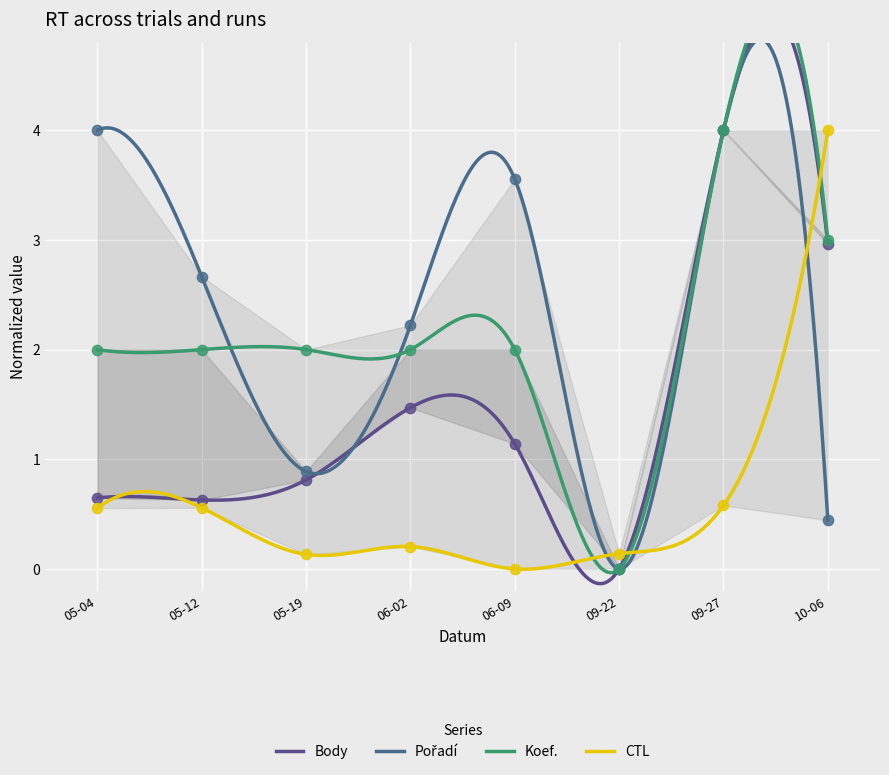

What is the maximum value for CTL?

4.0